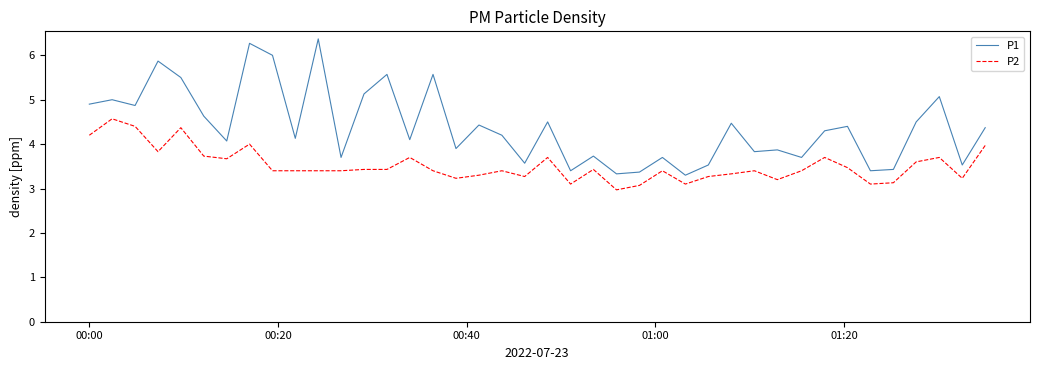

What is the minimum value for P2?

3.0